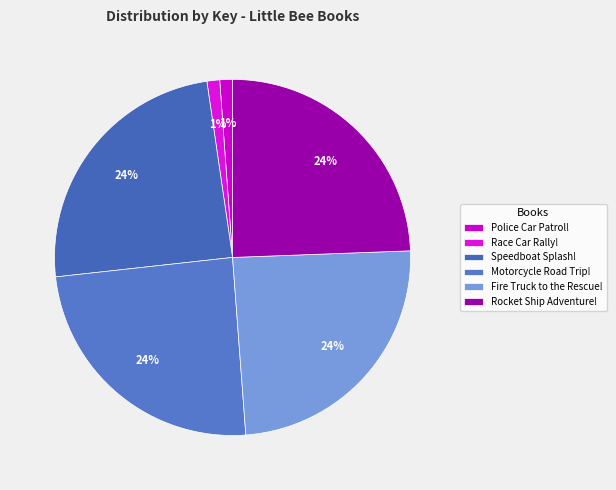

What percentage is the Race Car Rally! slice, to the nearest percent?

1%